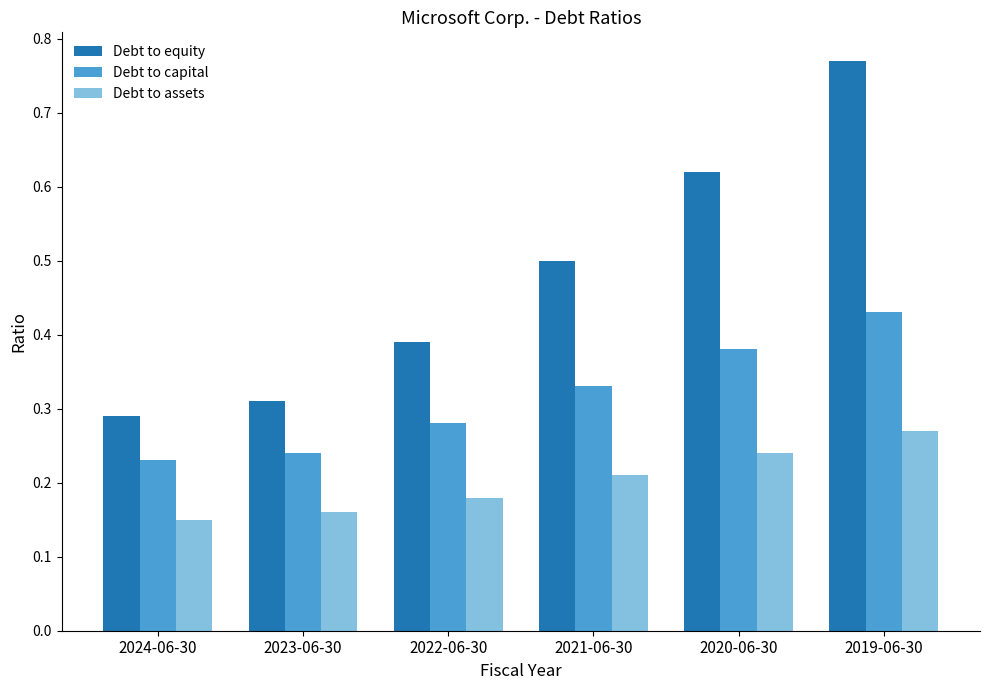

The value of Debt to equity at 2021-06-30 is 0.5. True or false?

True